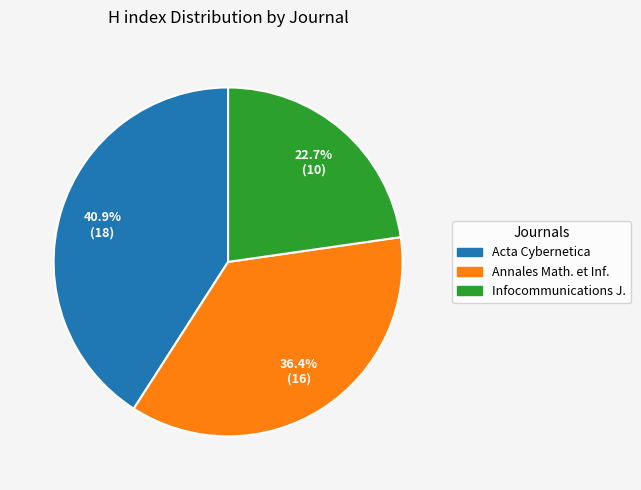

What is the ratio of the value at Annales Math. et Inf. to the value at Infocommunications J.?

1.6